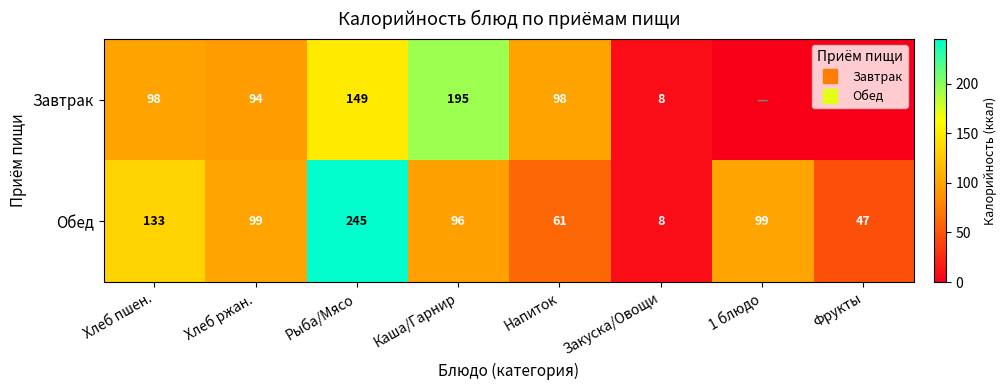

What is the maximum value shown in the chart?

245.0